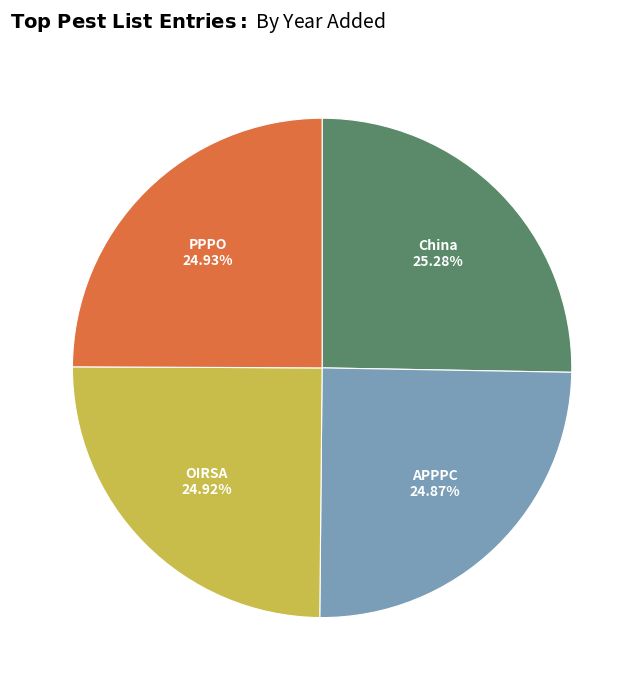

Is there any slice that represents more than half of the pie?

No